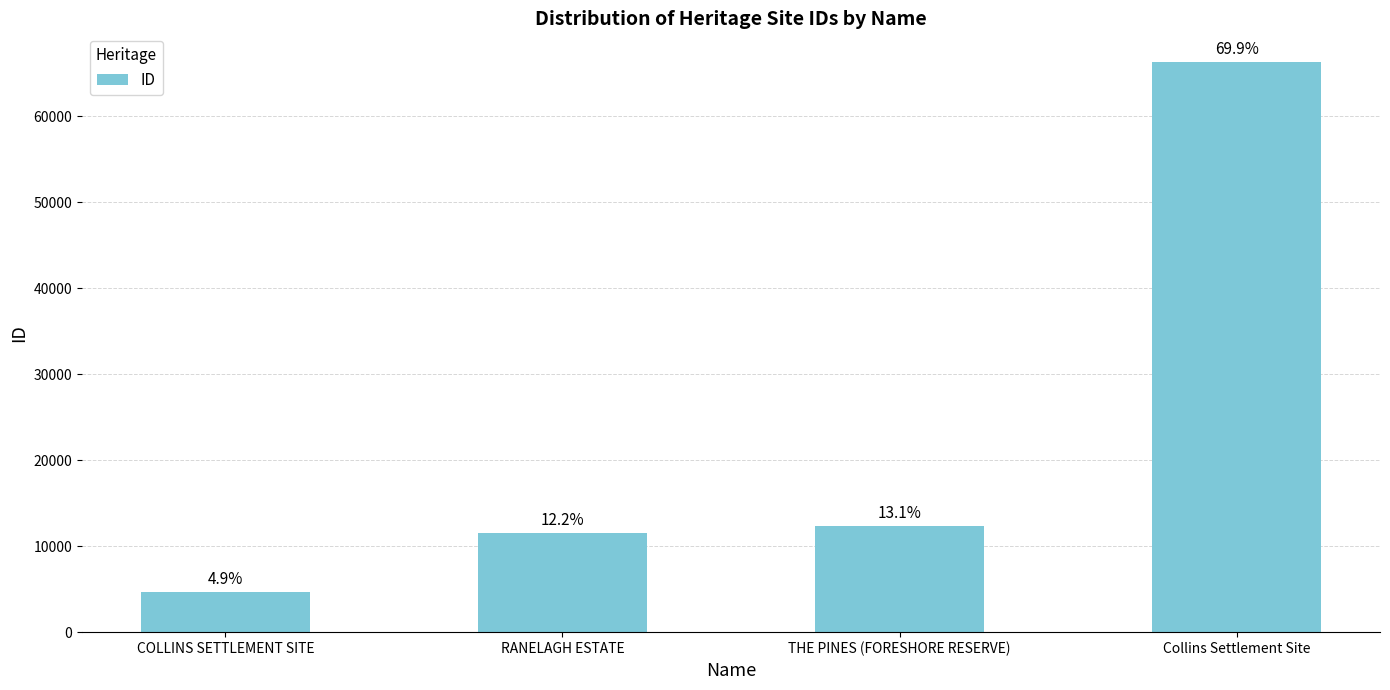

Read the value at Collins Settlement Site, to the nearest 10.

66310